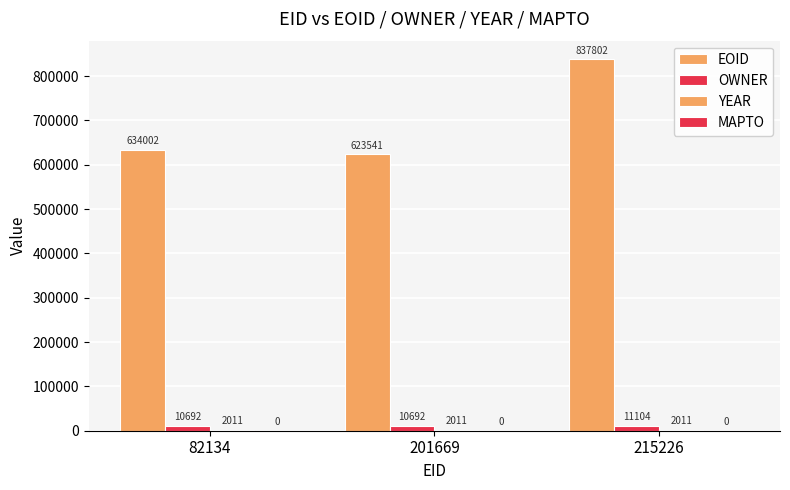

Is it true that OWNER equals 17721 at 201669?

False